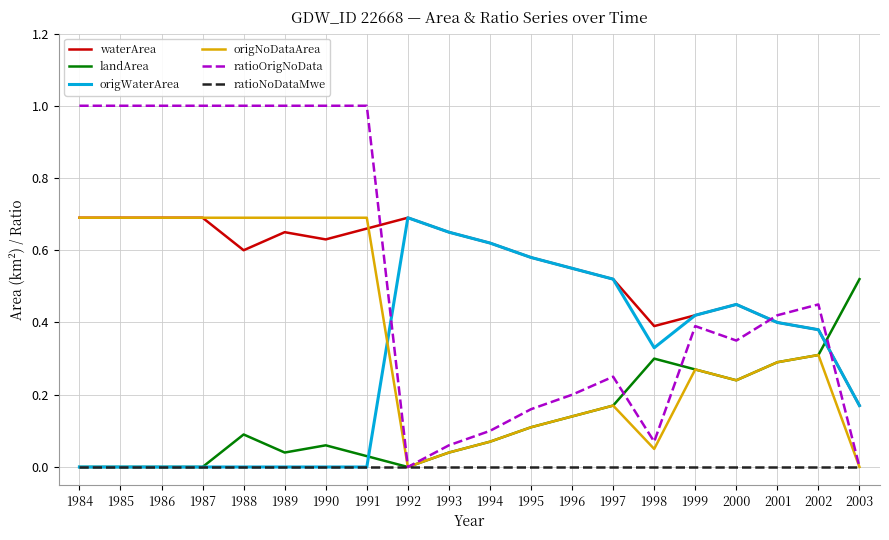

What is the total value across all series at 1998?

1.1